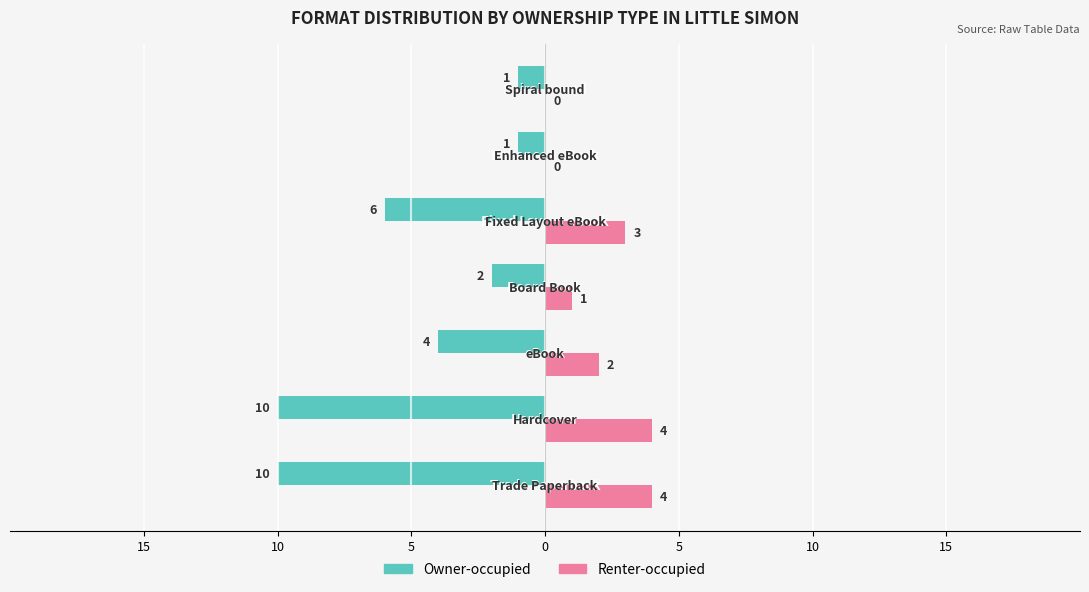

How many bars are there in each group?

2